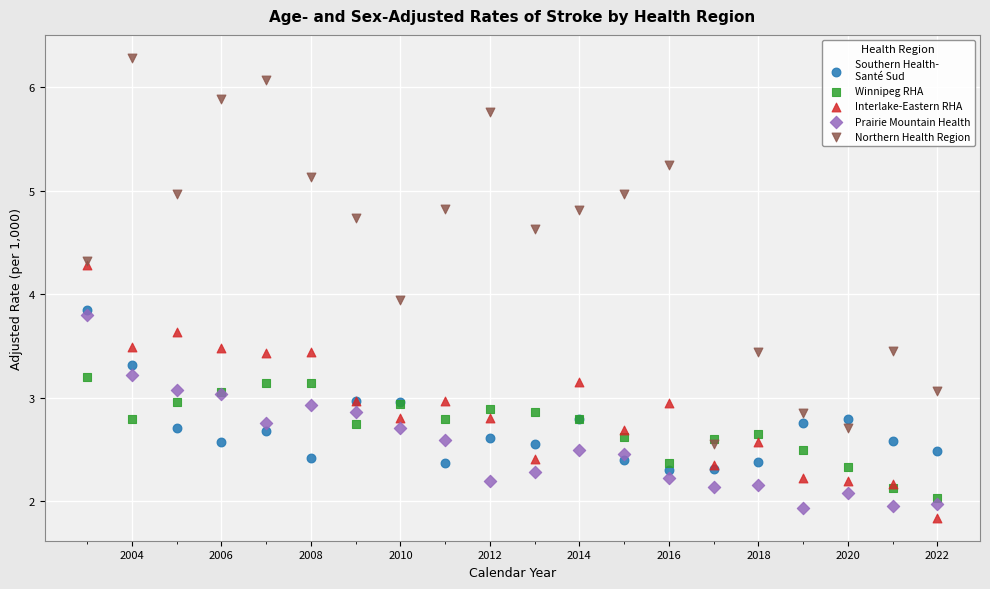

Across all series, what Y value is closest to 4?

3.9